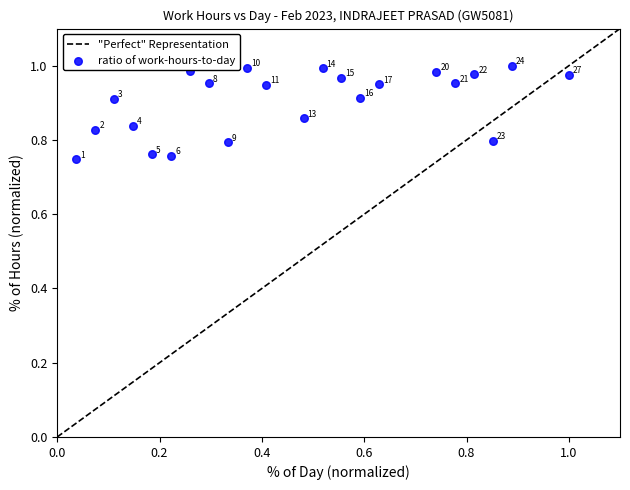

What is the range of Y values (max minus min)?

0.3